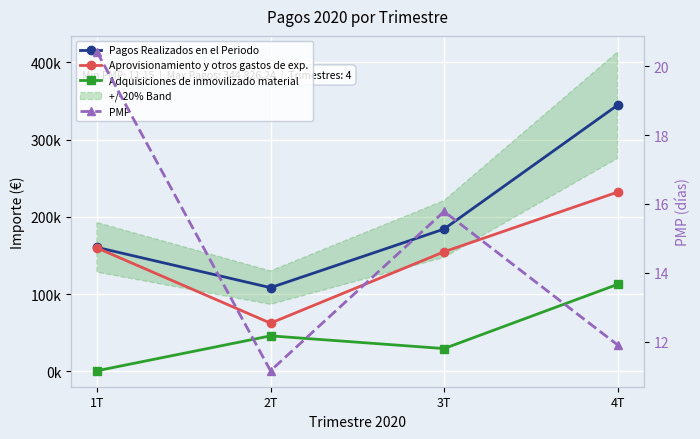

List the series in order of their overall mean, highest first.

Pagos Realizados en el Periodo, Aprovisionamiento y otros gastos de exp., Adquisiciones de inmovilizado material, PMP